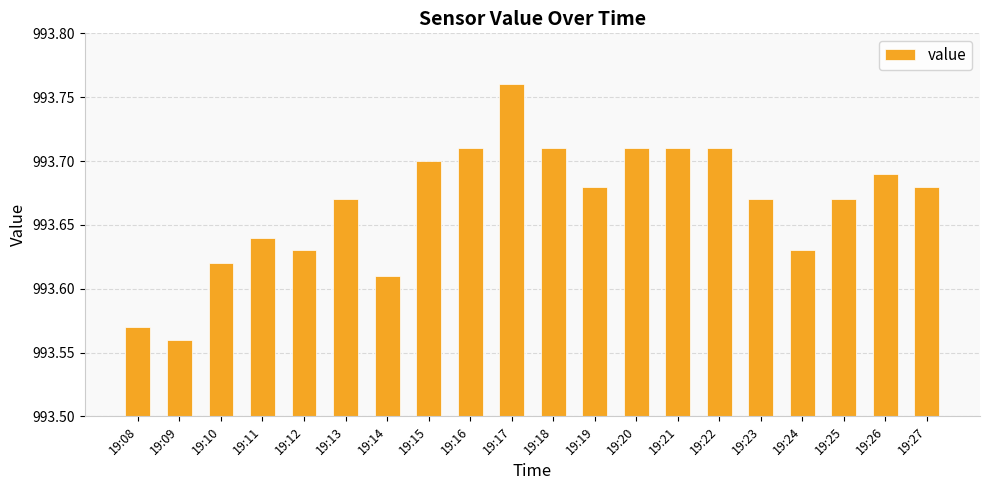

Is it true that the value at 19:11 is 593.8?

False